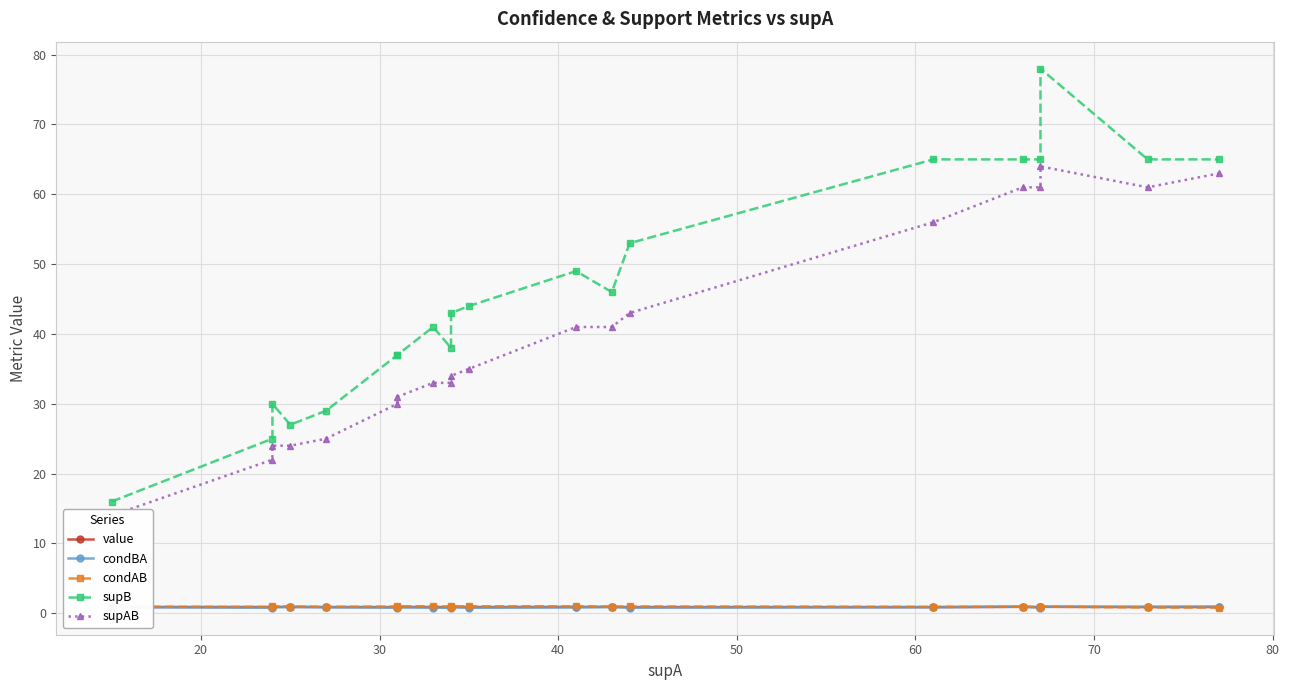

What is the spread (max minus min) of values at 70?

36.2